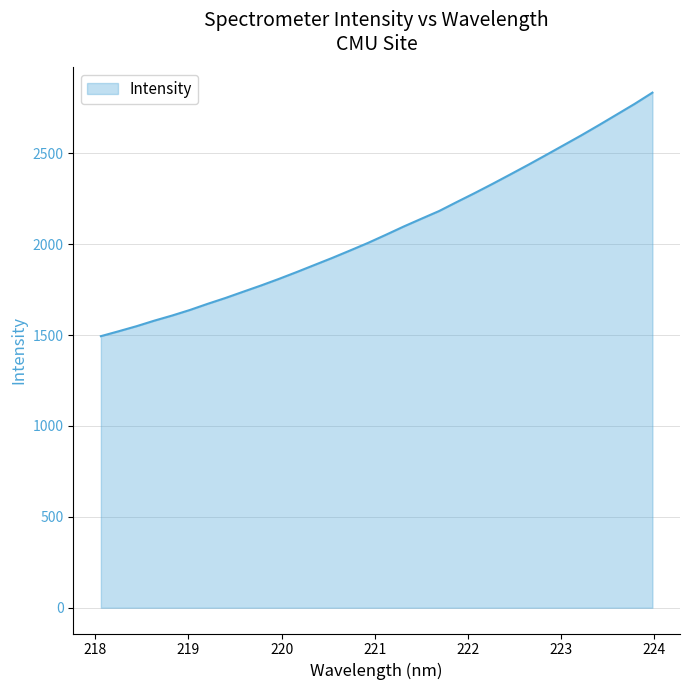

What is the maximum value shown in the chart?

2833.5